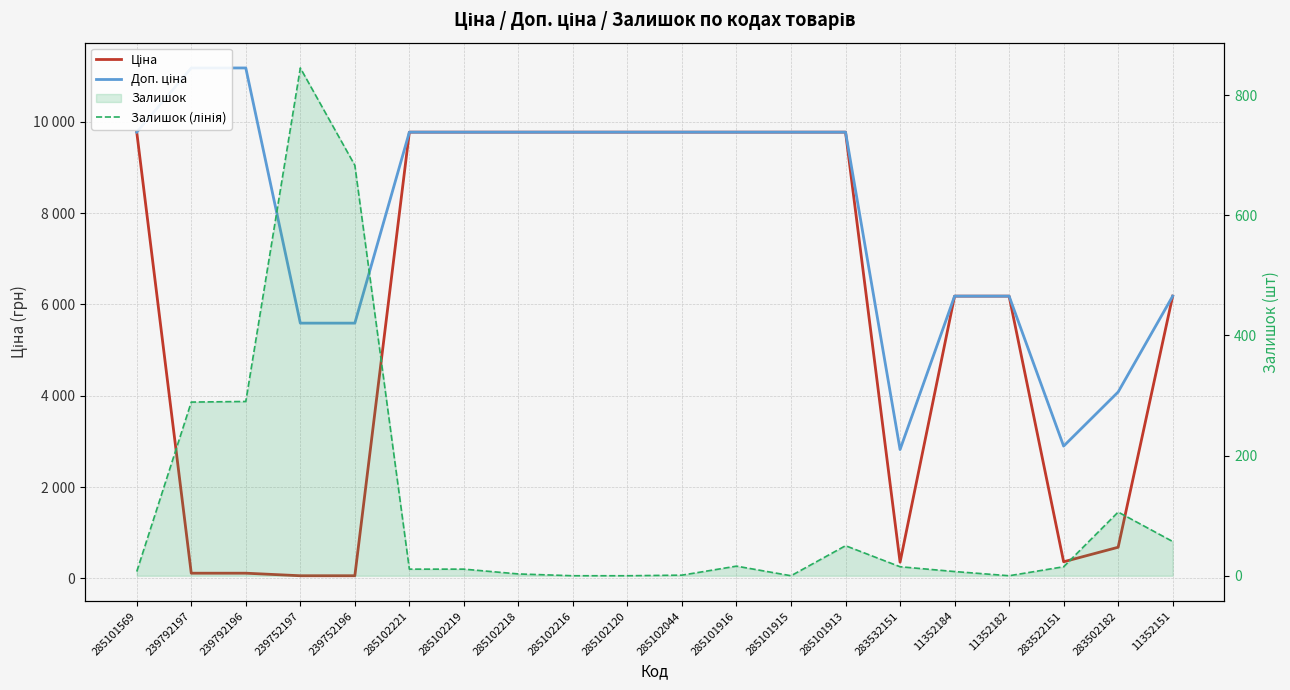

Reading left to right, list all the values displayed in this chart.

Ціна: 285101569=9775.5	239792197=111.8	239792196=111.8	239752197=55.9	239752196=55.9	285102221=9775.5	285102219=9775.5	285102218=9775.5	285102216=9775.5	285102120=9775.5	285102044=9775.5	285101916=9775.5	285101915=9775.5	285101913=9775.5	283532151=352.6	11352184=6182.6	11352182=6182.6	283522151=362.1	283502182=680.4	11352151=6182.6
Доп. ціна: 285101569=9775.5	239792197=11182.0	239792196=11182.0	239752197=5591.0	239752196=5591.0	285102221=9775.5	285102219=9775.5	285102218=9775.5	285102216=9775.5	285102120=9775.5	285102044=9775.5	285101916=9775.5	285101915=9775.5	285101913=9775.5	283532151=2821.2	11352184=6182.6	11352182=6182.6	283522151=2896.6	283502182=4082.3	11352151=6182.6
Залишок (лінія): 285101569=7.0	239792197=289.0	239792196=290.0	239752197=845.0	239752196=683.0	285102221=11.0	285102219=11.0	285102218=3.0	285102216=0.0	285102120=0.0	285102044=1.0	285101916=16.0	285101915=0.0	285101913=50.0	283532151=15.0	11352184=7.0	11352182=0.0	283522151=15.0	283502182=106.0	11352151=57.0